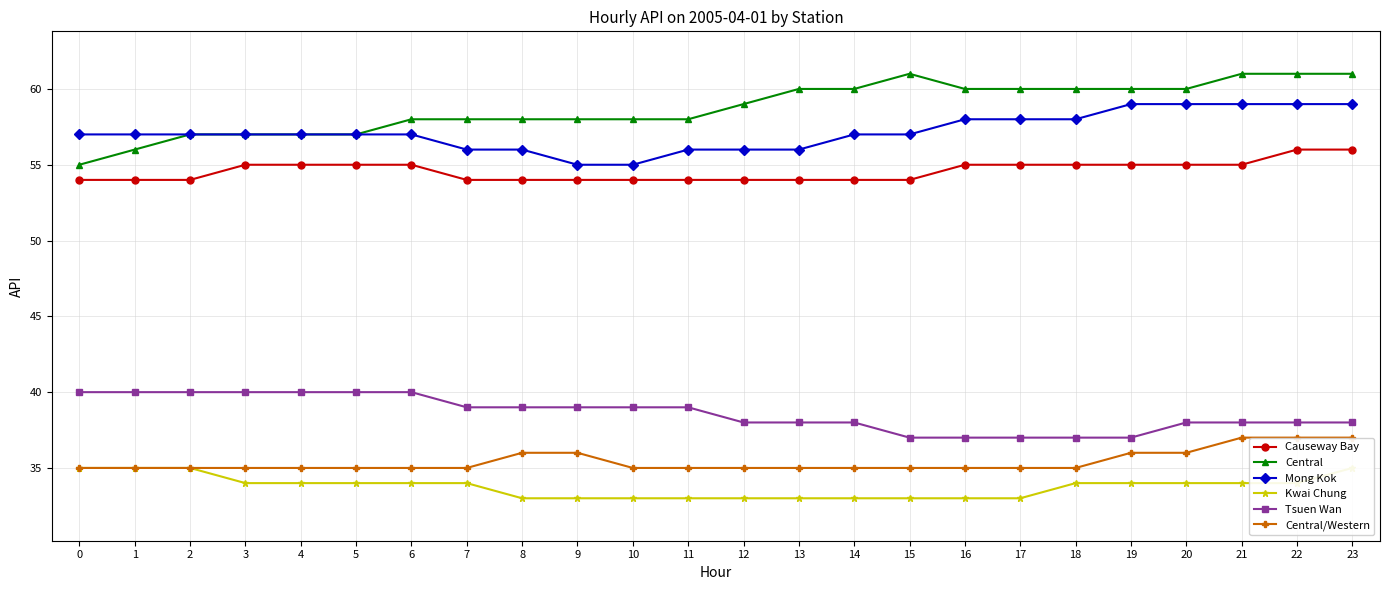

List the labels in order of Causeway Bay value, smallest first.

0, 1, 2, 7, 8, 9, 10, 11, 12, 13, 14, 15, 3, 4, 5, 6, 16, 17, 18, 19, 20, 21, 22, 23